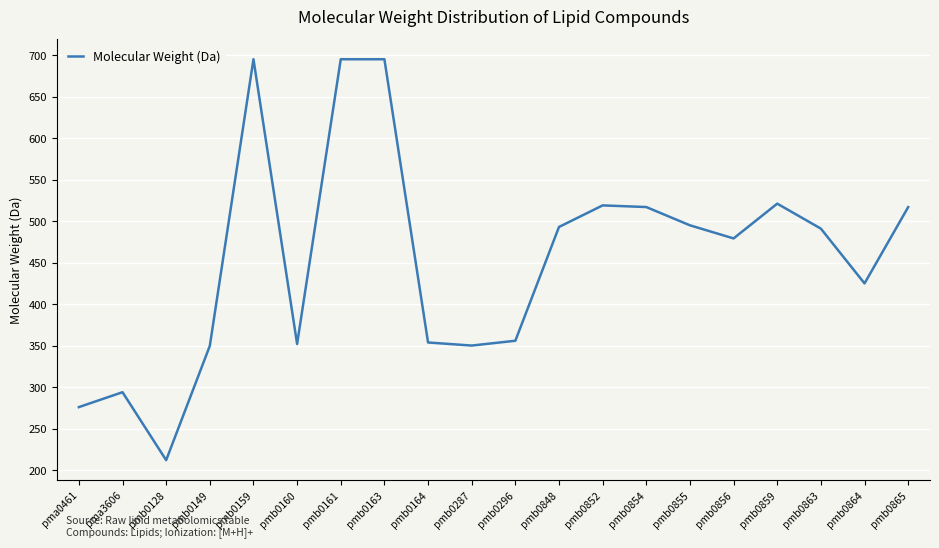

Approximately how many times larger is the value at pmb0865 compared to pmb0149?

1.5